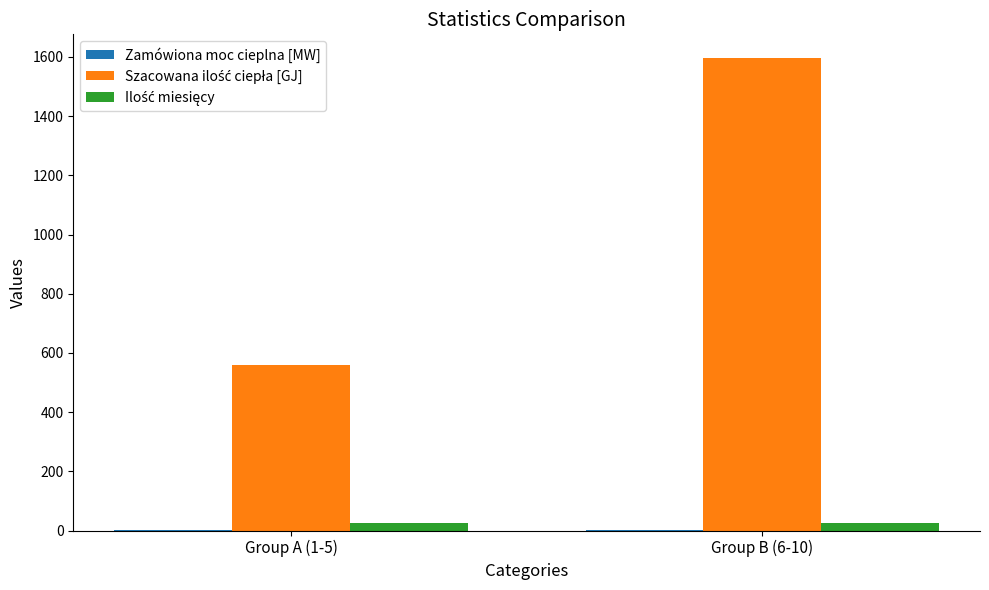

How many data points does each series have?

2